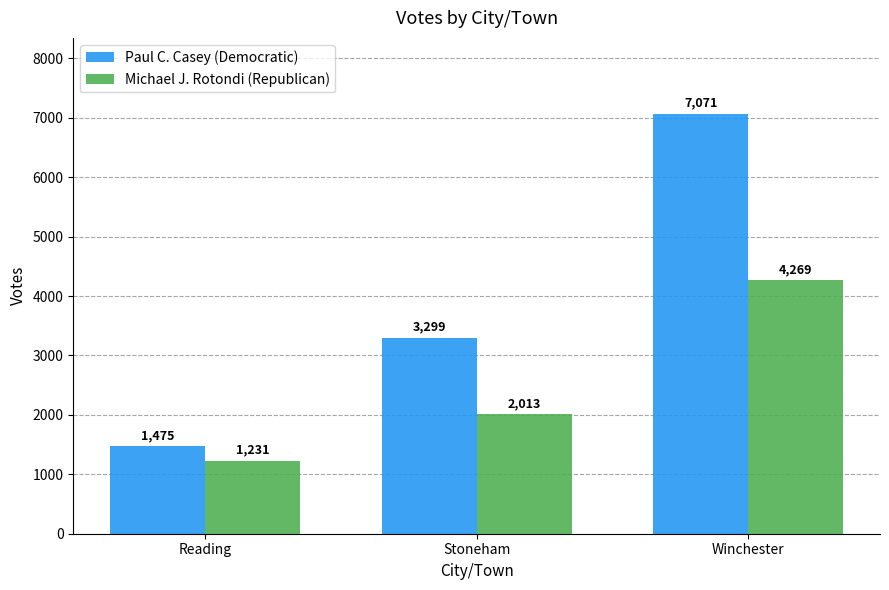

Which series has the largest total across all categories?

Paul C. Casey (Democratic)